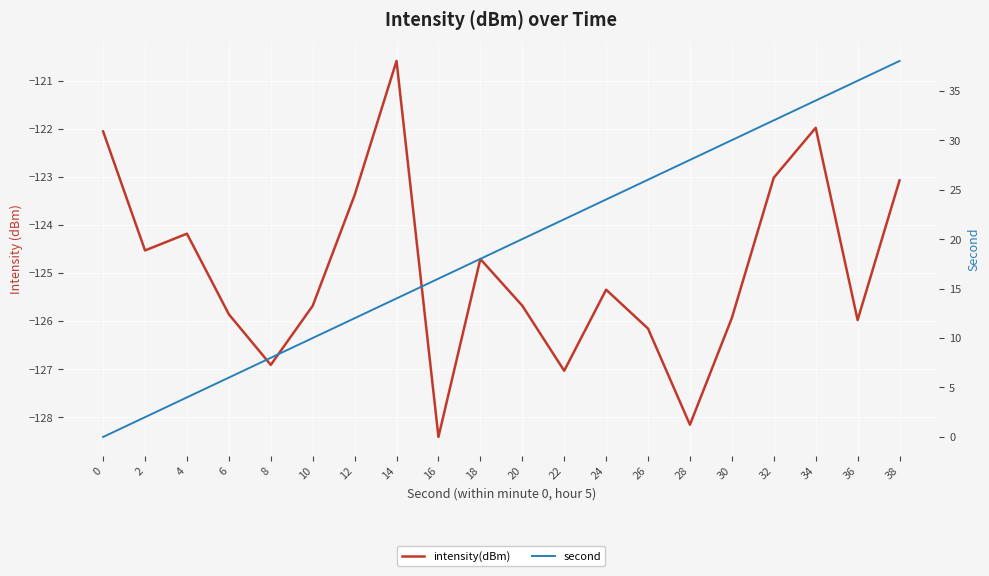

What is the sum of all second values?

380.0